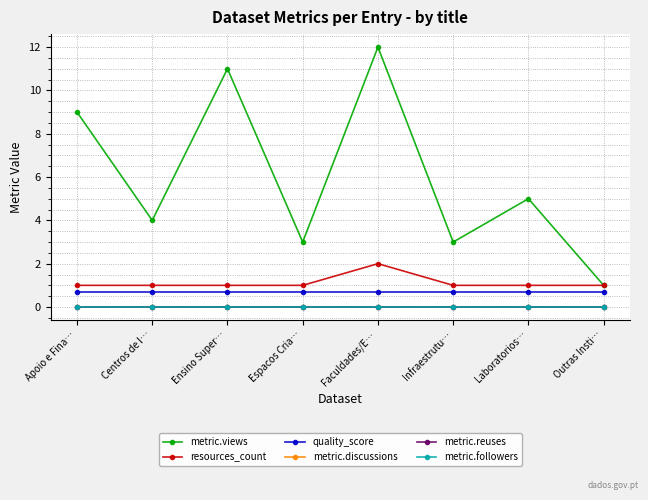

Is this an area chart (filled region under the line)?

No